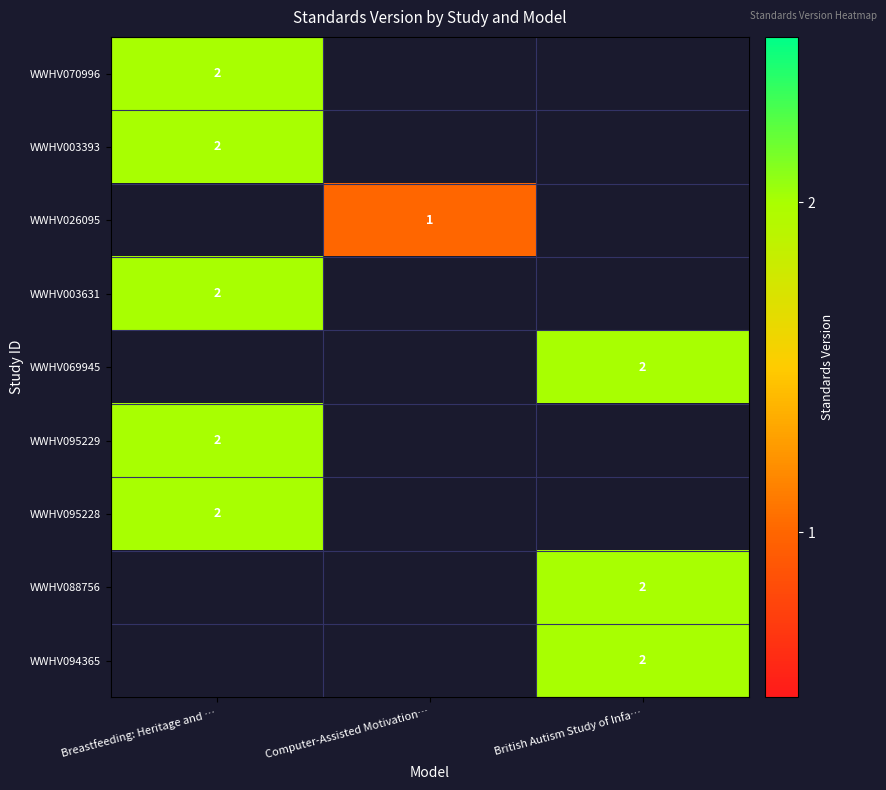

What is the greatest value displayed?

2.0